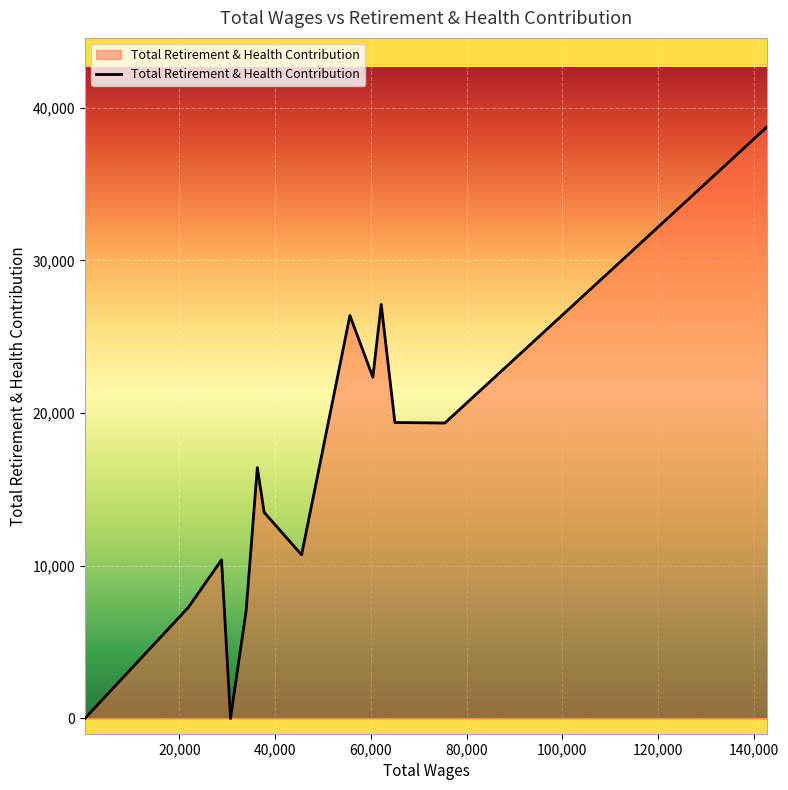

What is the difference between the maximum and minimum values?

38764